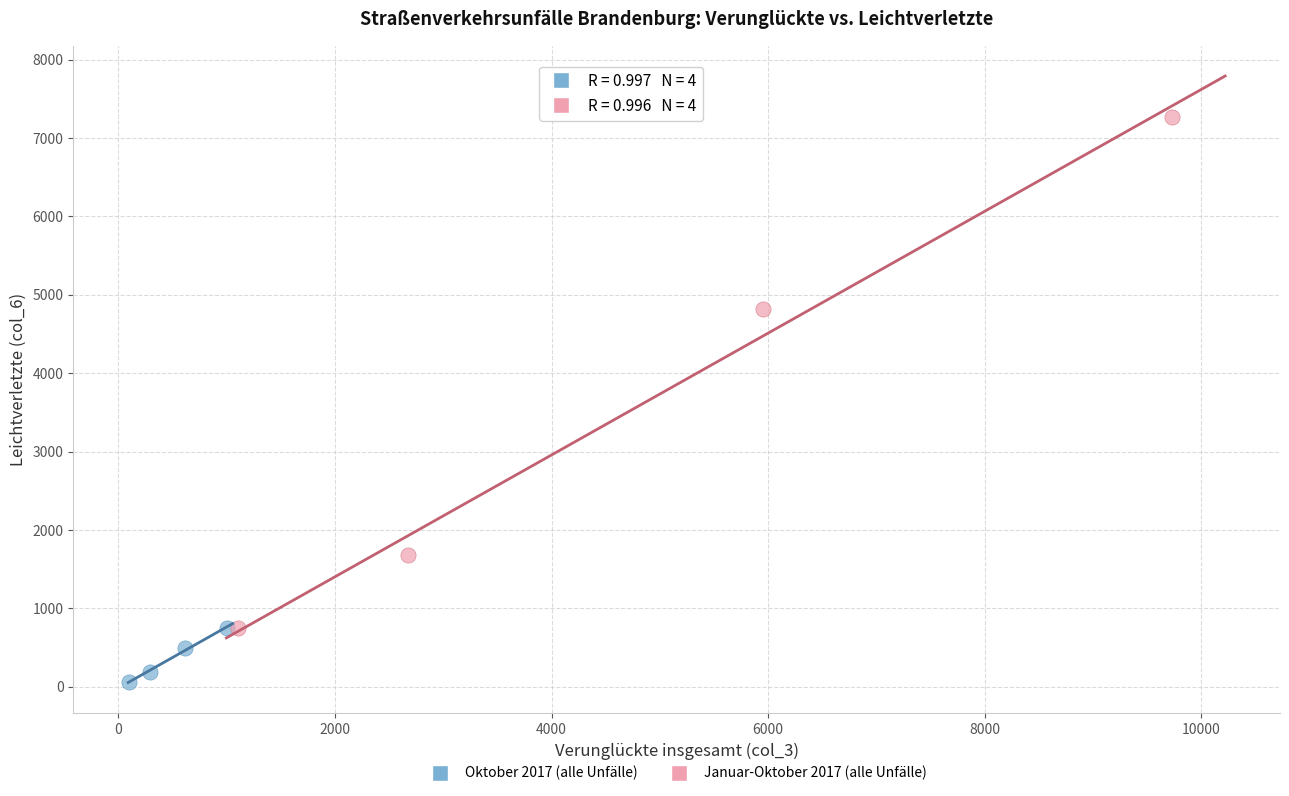

Which series contains the lowest Y value?

Oktober 2017 (alle Unfälle)